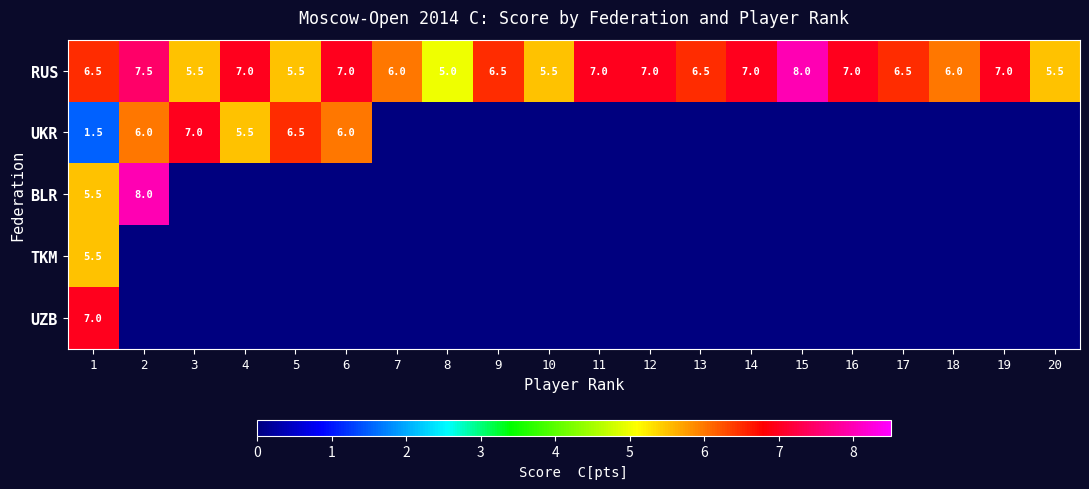

At which category is the sum across all series the highest?

1